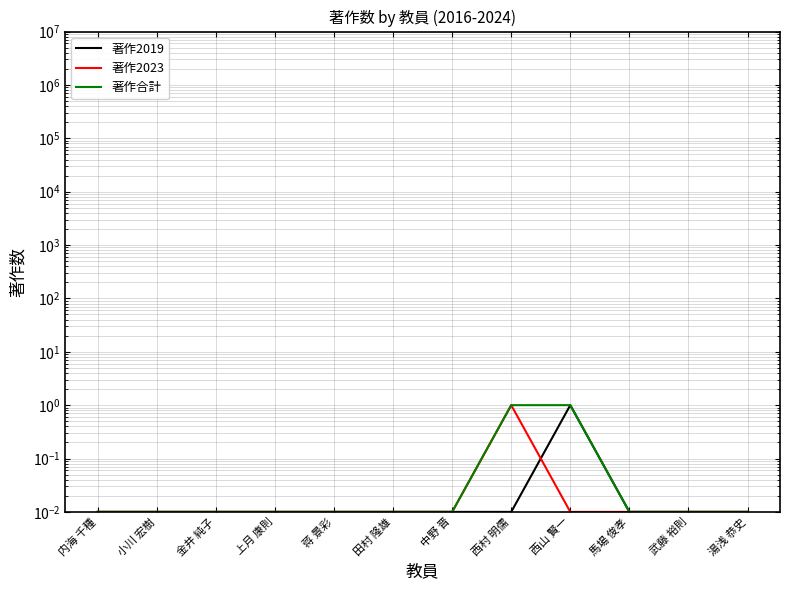

How many lines are shown in the chart?

3